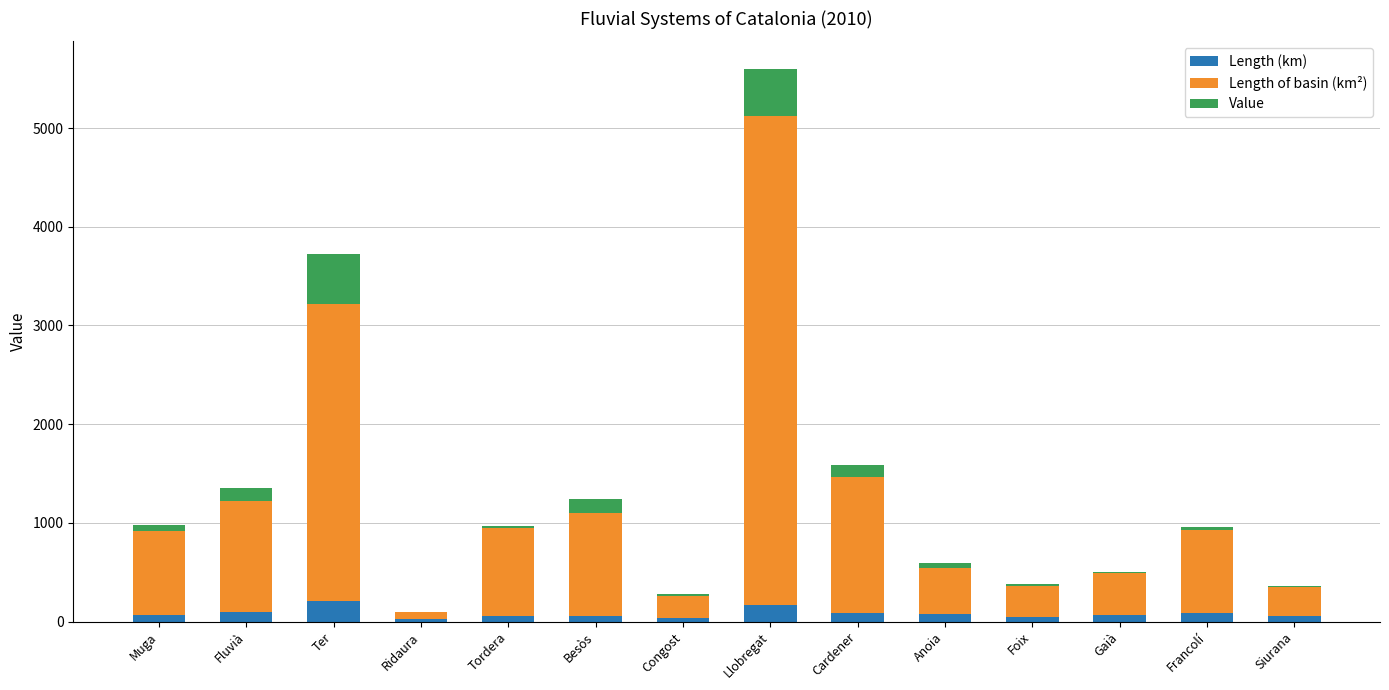

At which category is the sum across all series the highest?

Llobregat